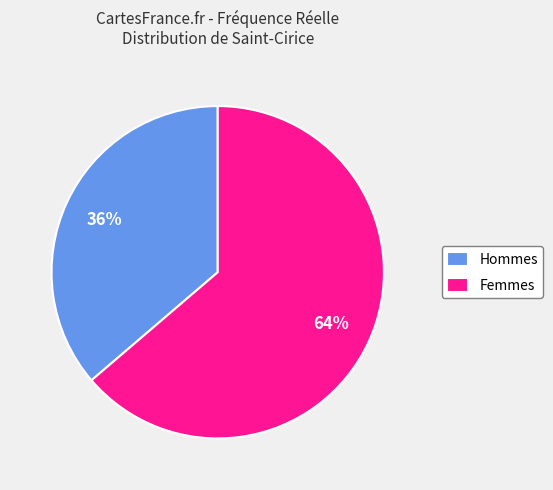

To the nearest percent, what is the average slice percentage?

50%